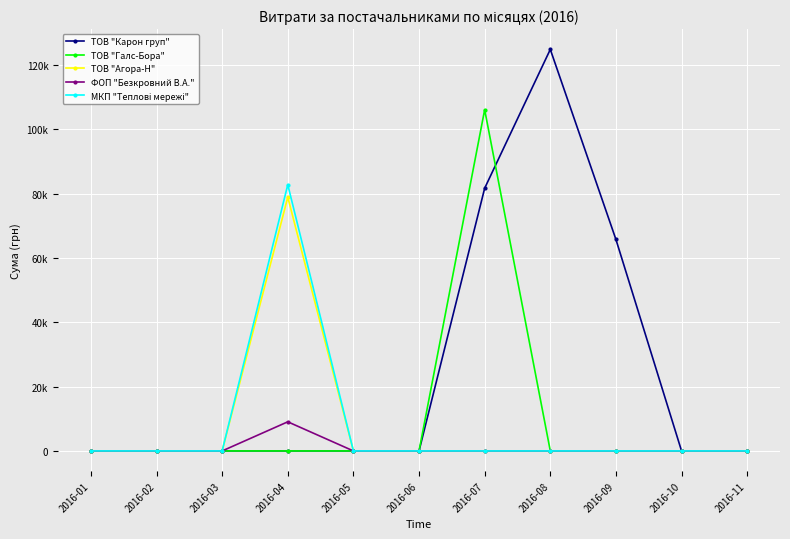

Does the chart display data point markers on the line(s)?

Yes